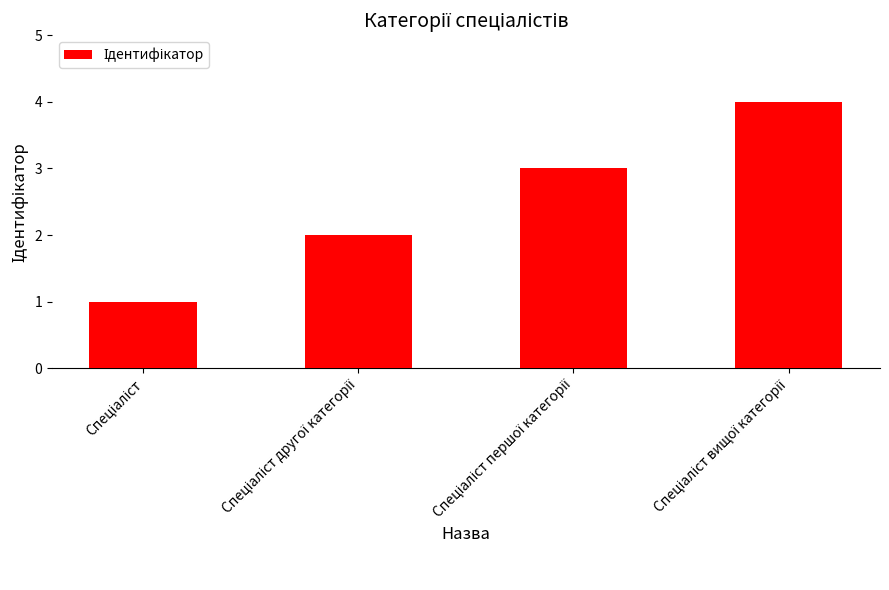

What is the sum of all values?

10